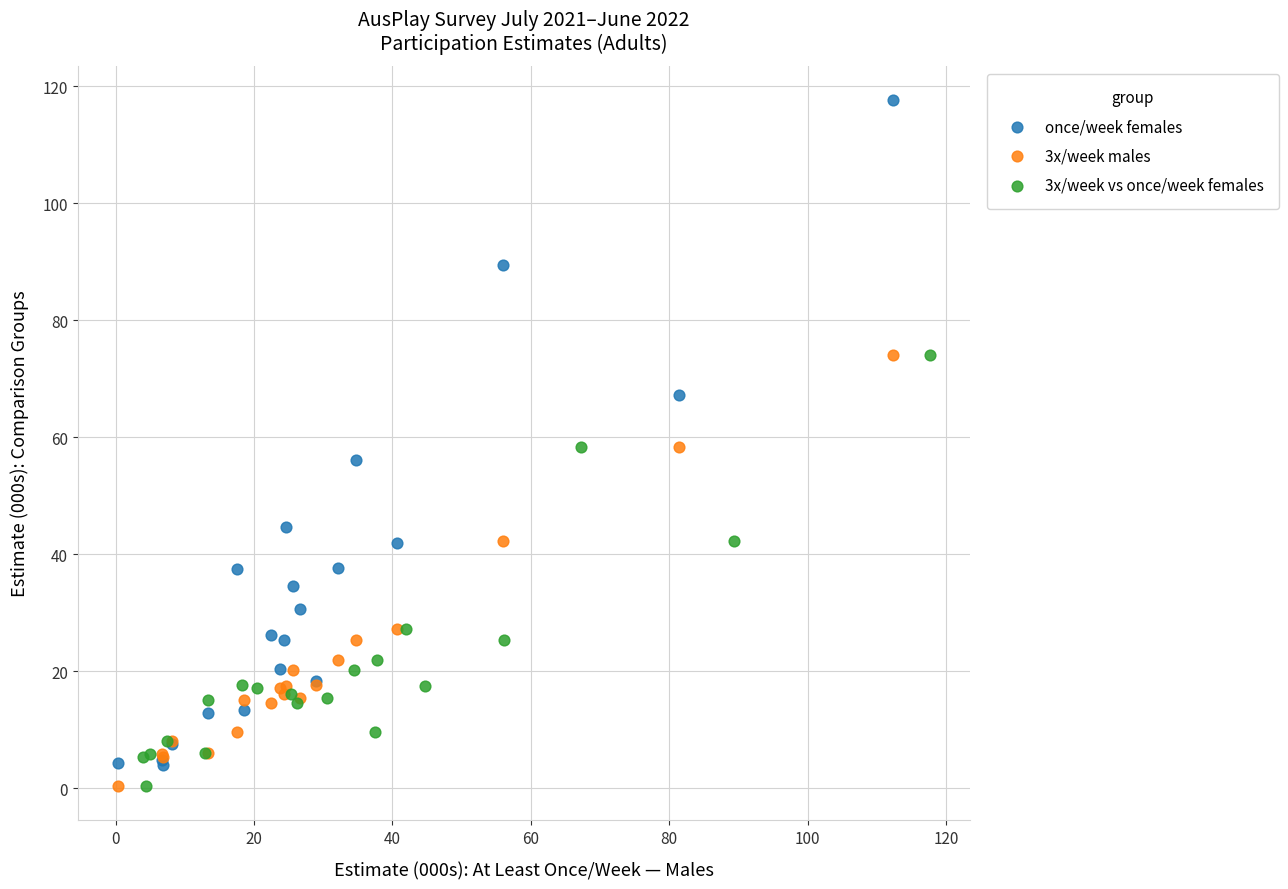

Which series reaches the maximum Y coordinate?

once/week females